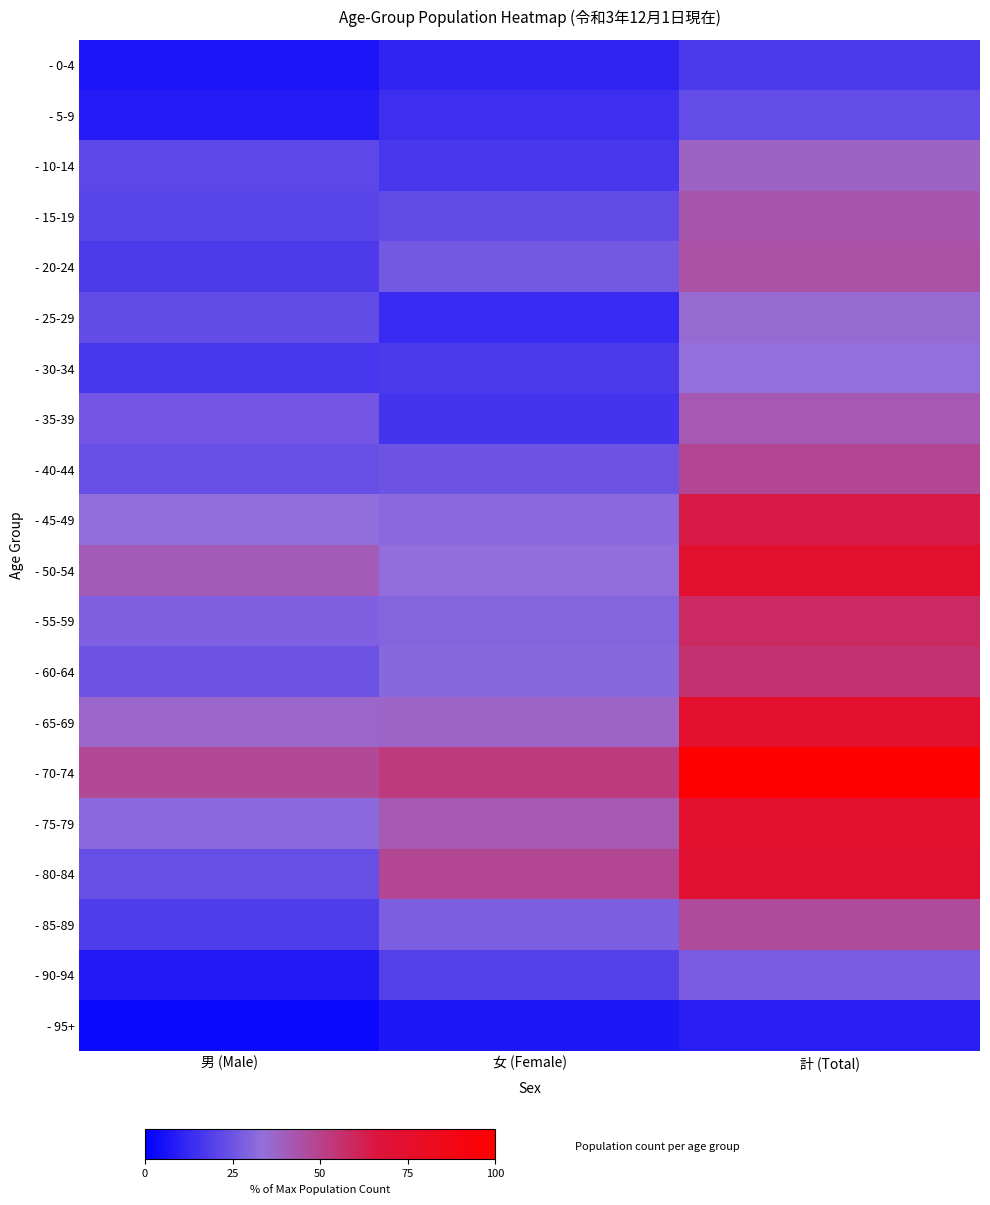

What is the total value across all series at 男 (Male)?

458.2